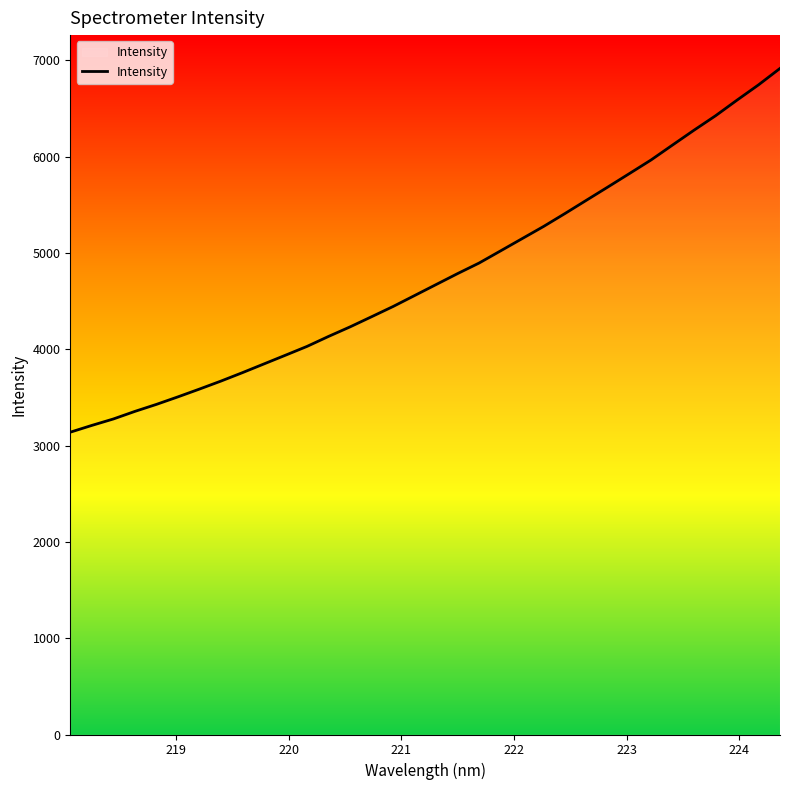

What is the difference between the maximum and minimum values?

3776.4